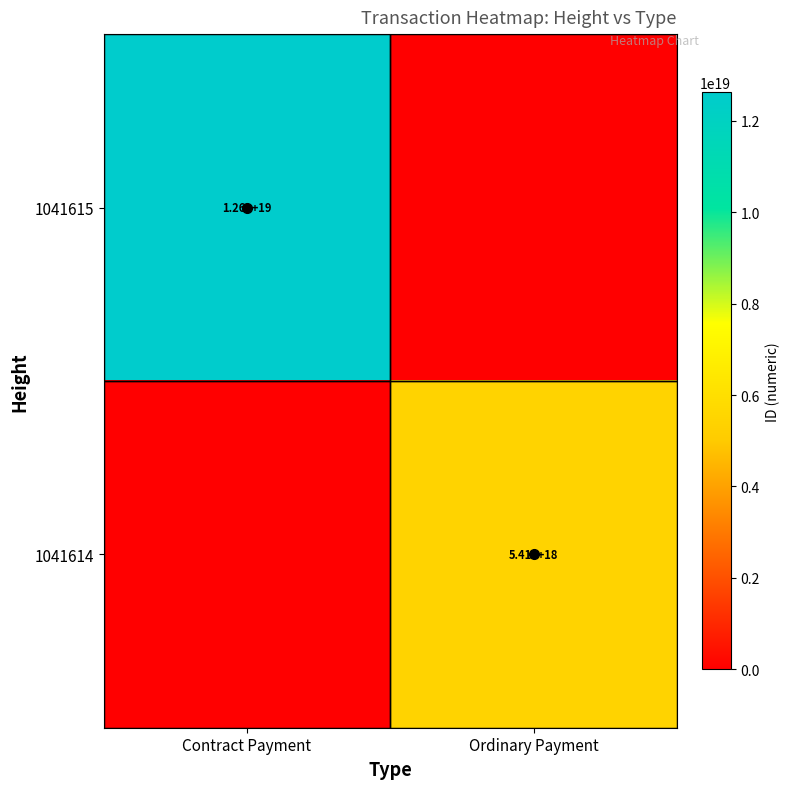

The value of 1041615 at Contract Payment is 12600000000000000000. True or false?

True